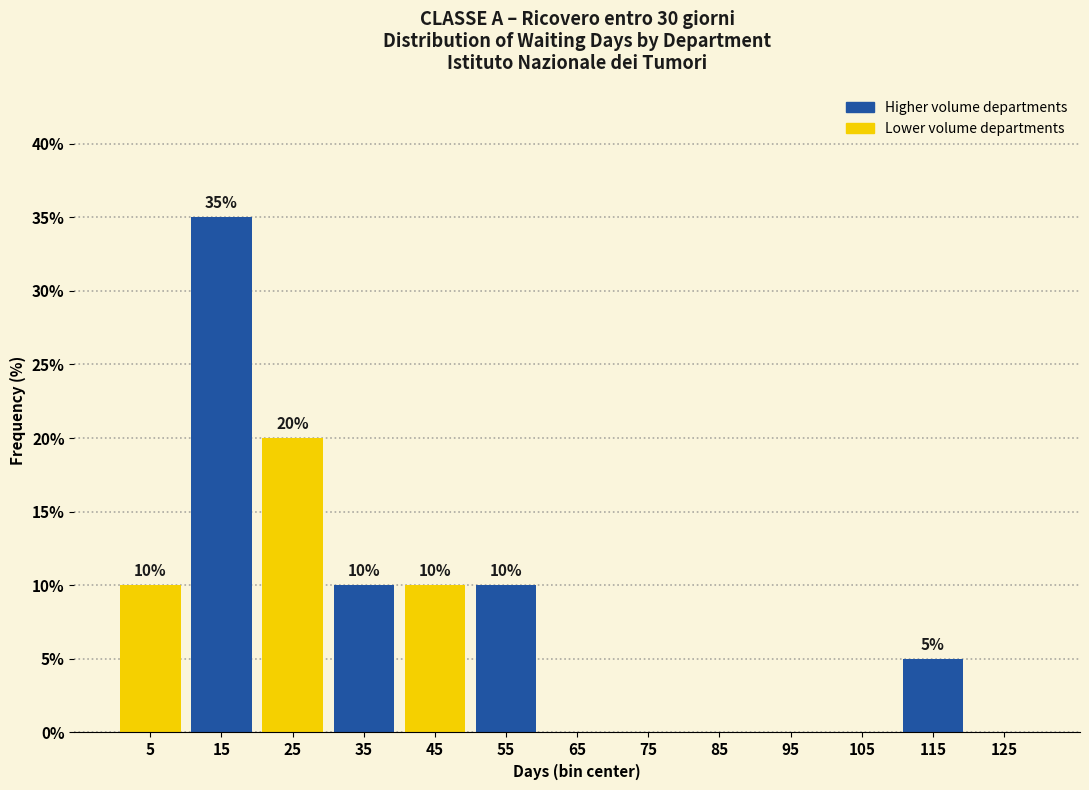

Over which range of the x-axis is the bar tallest?

10 to 20